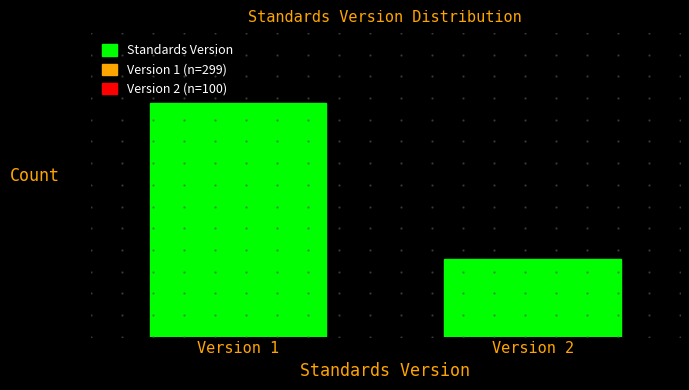

Does the chart contain any negative values?

No